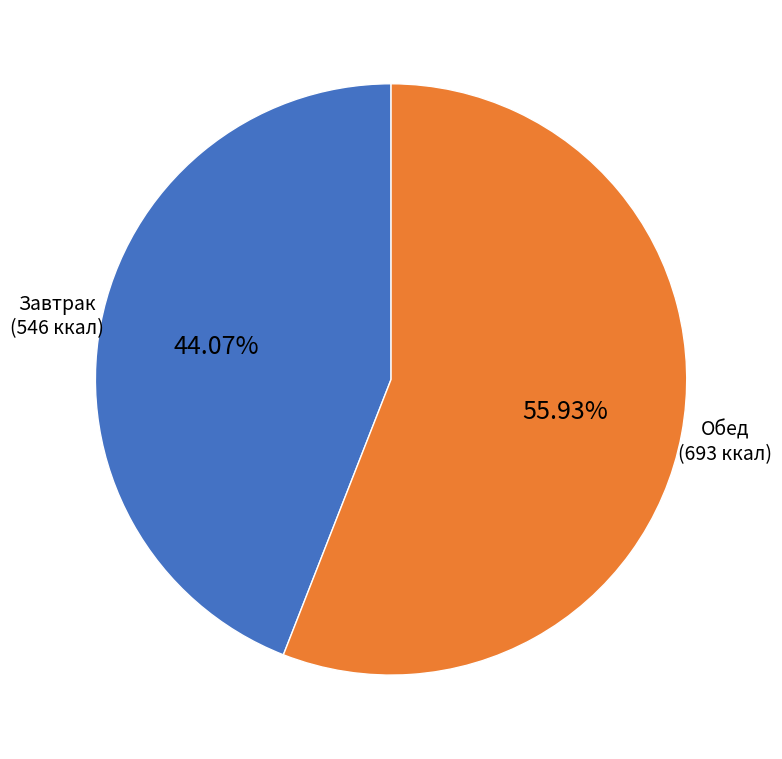

To the nearest percent, what portion does Обед represent?

56%